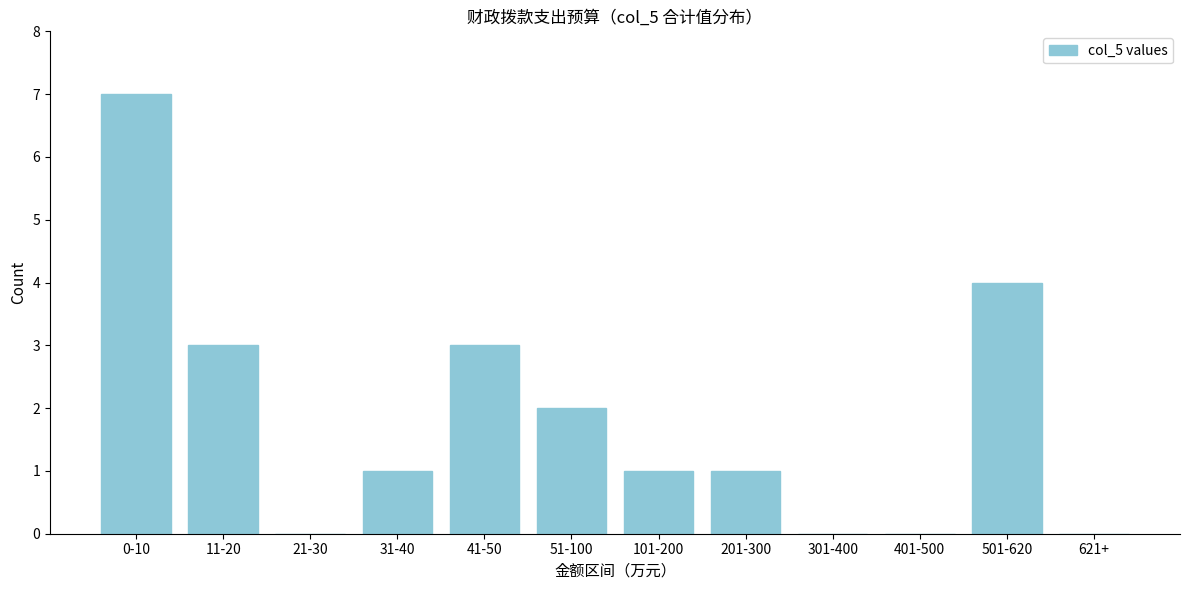

Reading left to right, what are all the values shown in this chart?

0-10=7	11-20=3	21-30=0	31-40=1	41-50=3	51-100=2	101-200=1	201-300=1	301-400=0	401-500=0	501-620=4	621+=0